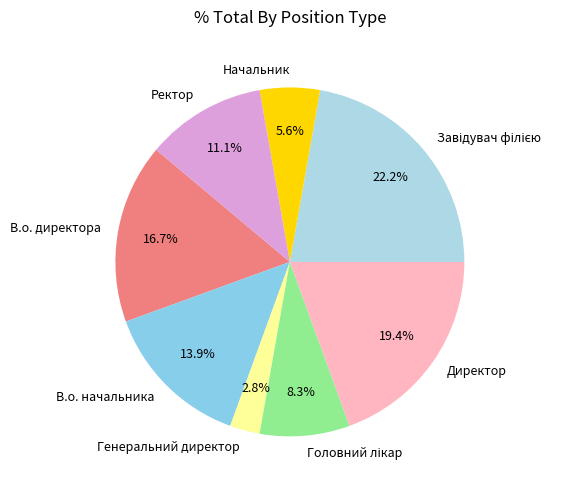

What is the smallest slice in the pie chart?

Генеральний директор